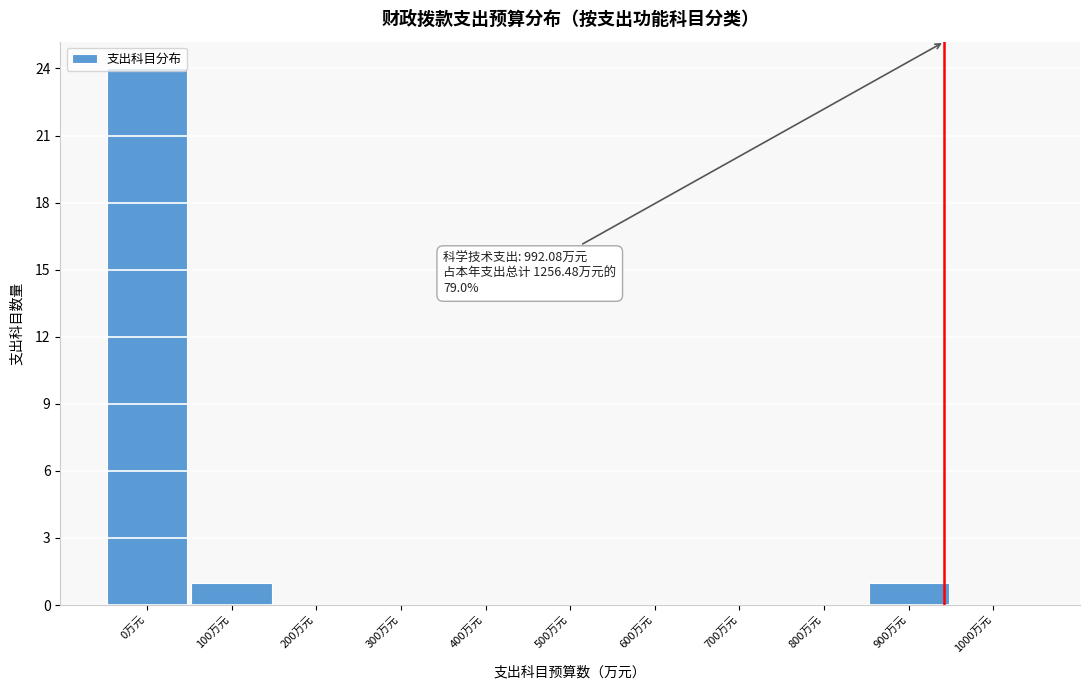

What is the sum of all values?

26